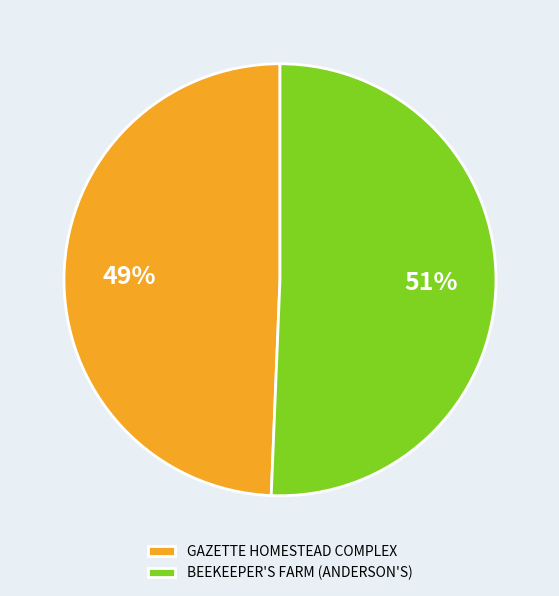

What is the largest slice in the pie chart?

BEEKEEPER'S FARM (ANDERSON'S)